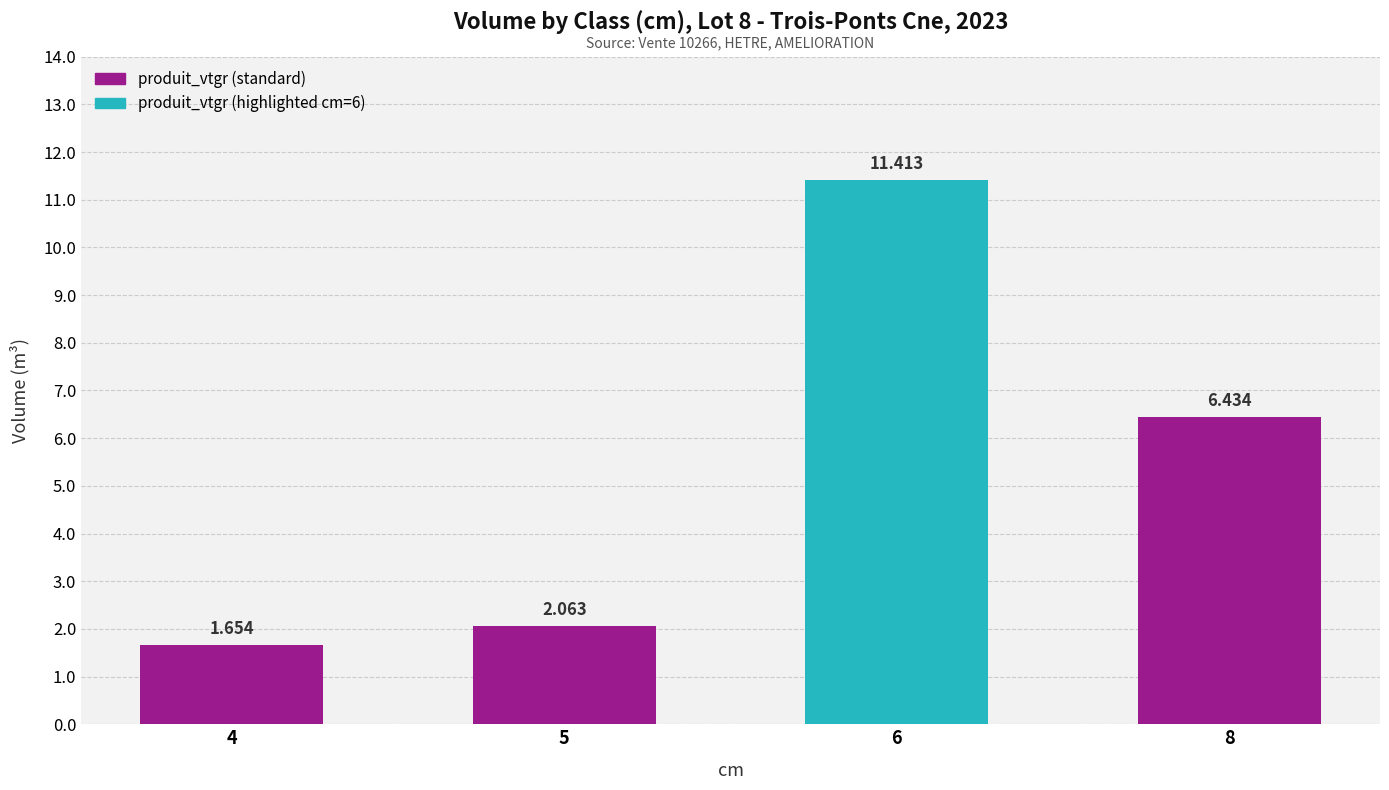

Where is the data nearest to the value 6?

8